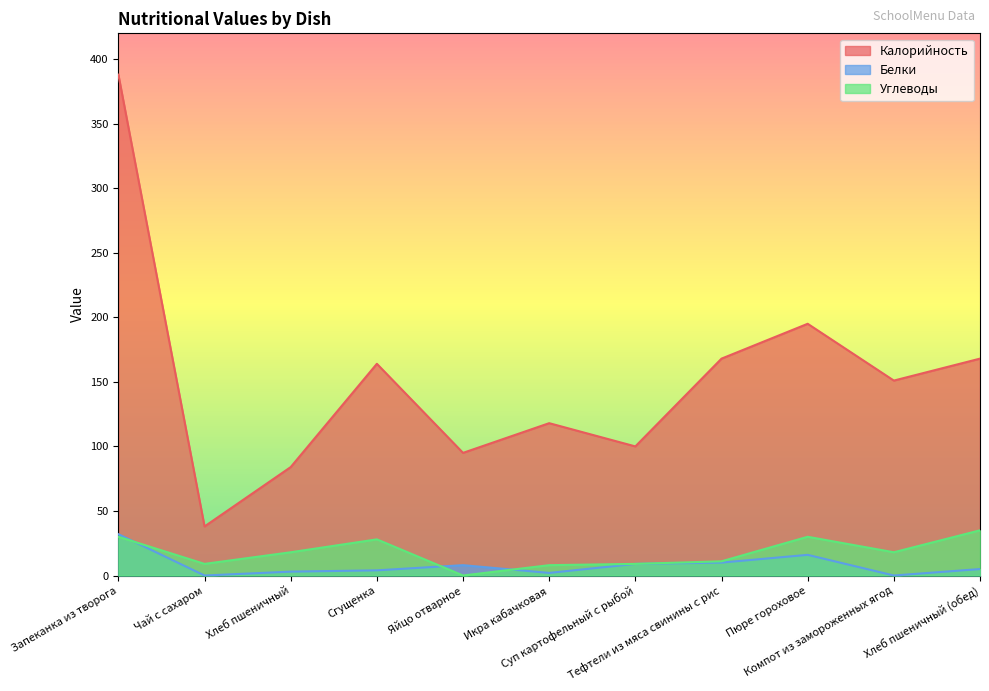

How many values in the Белки series are below 5?

5